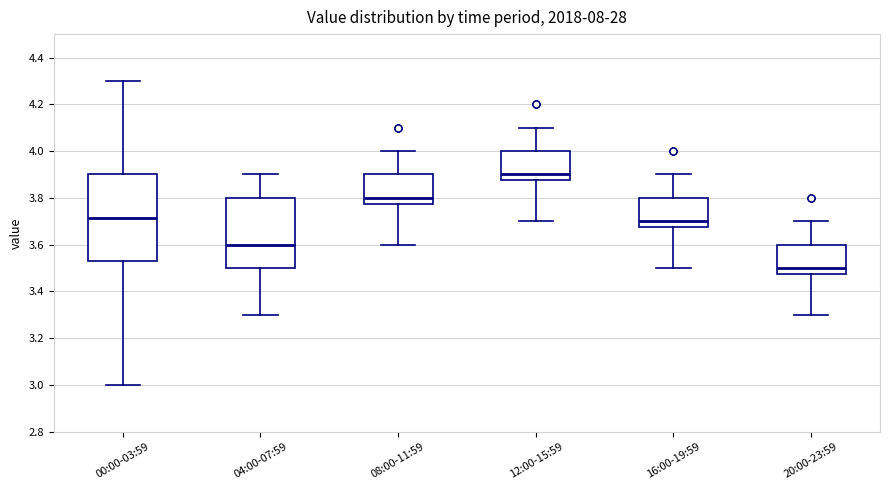

Reading left to right, read every box against the y-axis: the position of its median line, the range the box covers, and the ends of its whiskers. The values are not printed on the chart, so give them approximately, as read against the axis.

00:00-03:59: median 3.72, box 3.54 to 3.90, whiskers 3.00 to 4.30
04:00-07:59: median 3.60, box 3.50 to 3.80, whiskers 3.30 to 3.90
08:00-11:59: median 3.80, box 3.78 to 3.90, whiskers 3.60 to 4.00
12:00-15:59: median 3.90, box 3.88 to 4.00, whiskers 3.70 to 4.10
16:00-19:59: median 3.70, box 3.68 to 3.80, whiskers 3.50 to 3.90
20:00-23:59: median 3.50, box 3.48 to 3.60, whiskers 3.30 to 3.70